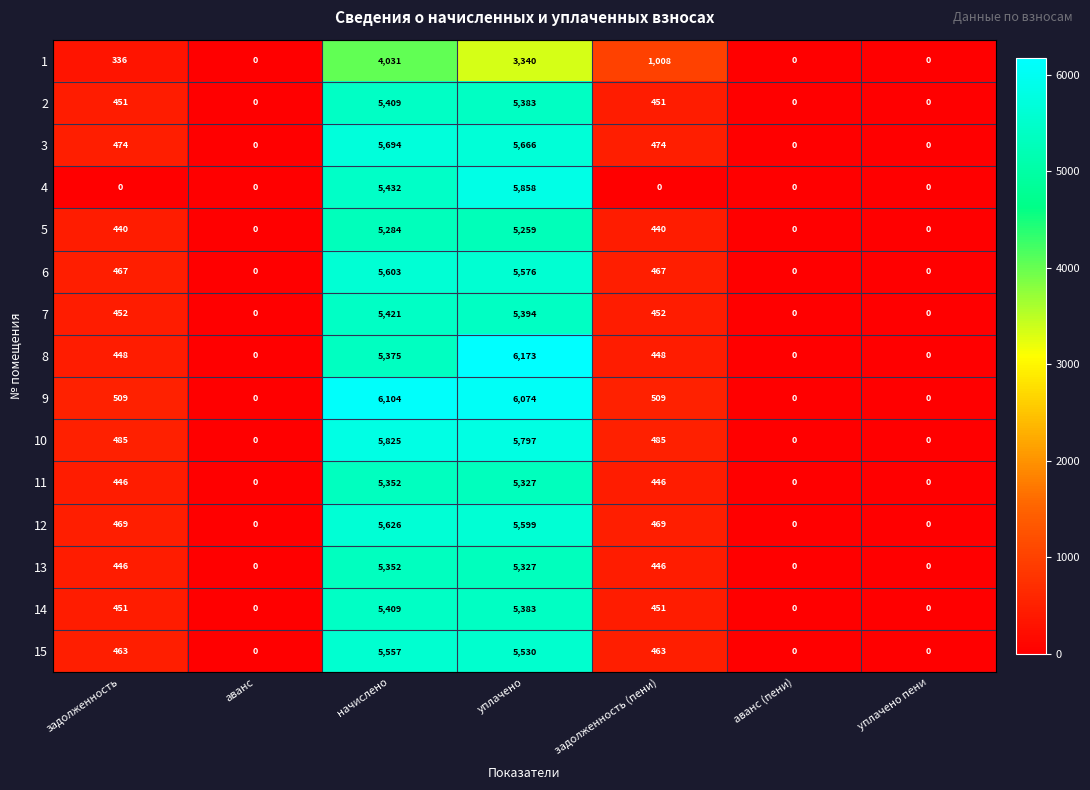

How many values in the 15 series are below 463?

3